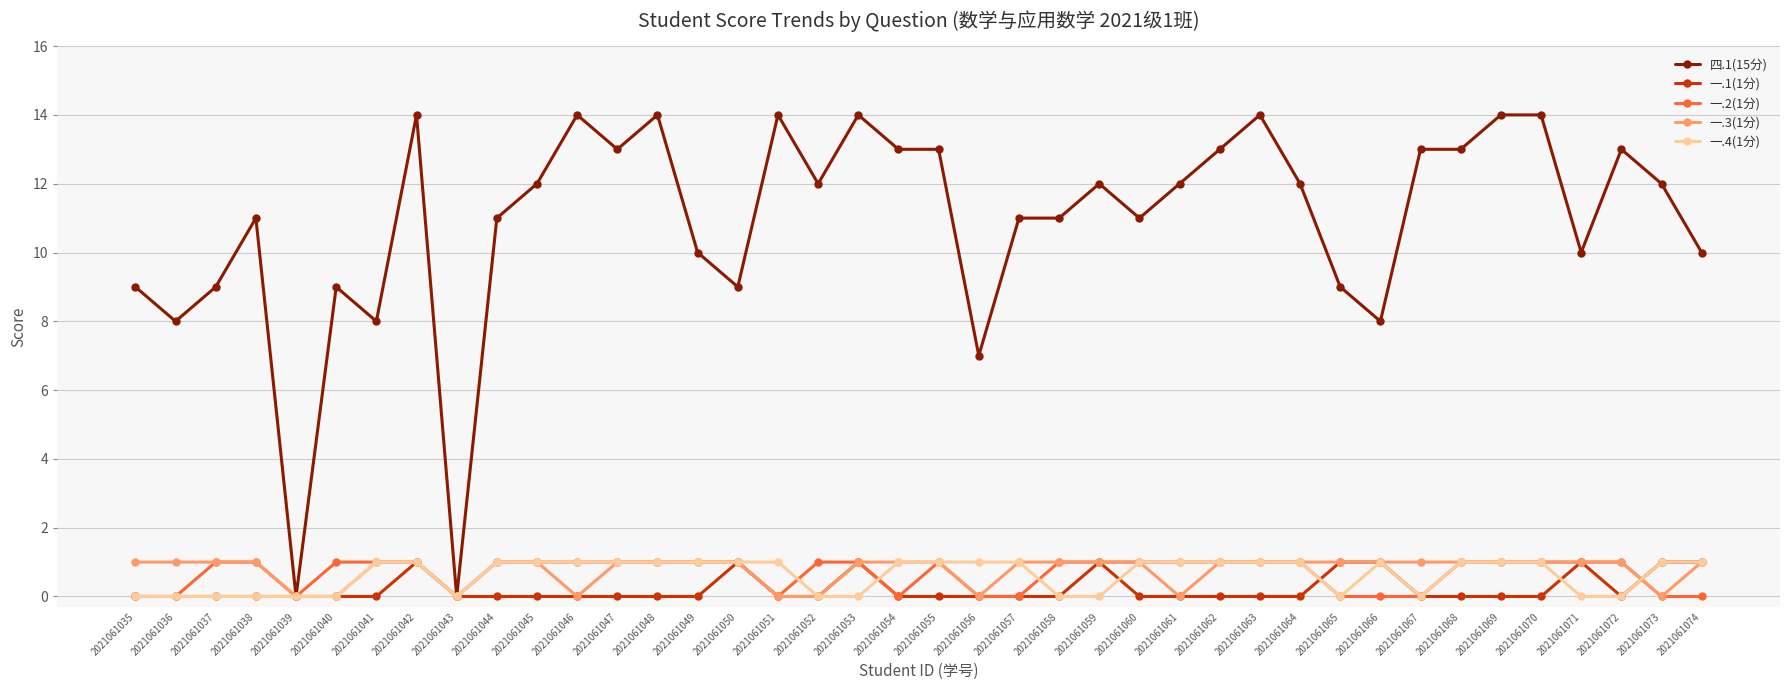

How many 一.1(1分) values are between 0 and 1?

40